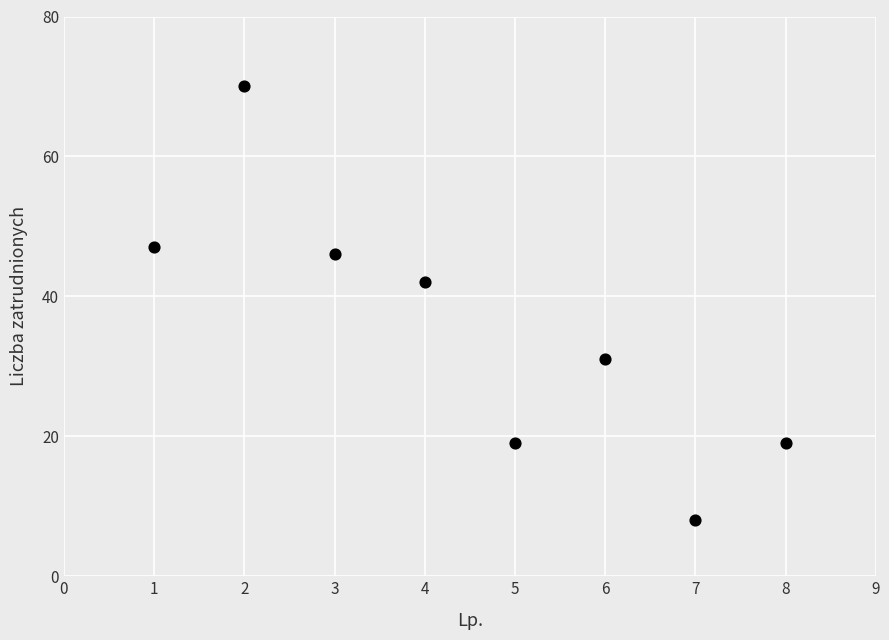

What is the range of X values (max minus min)?

7